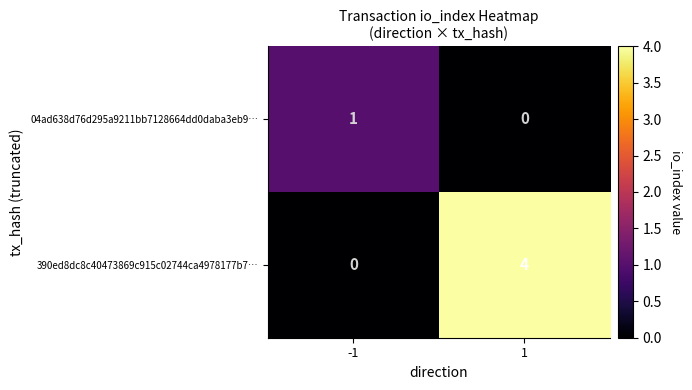

Is it true that 04ad638d76d295a9211bb7128664dd0daba3eb9… equals 1 at -1?

True